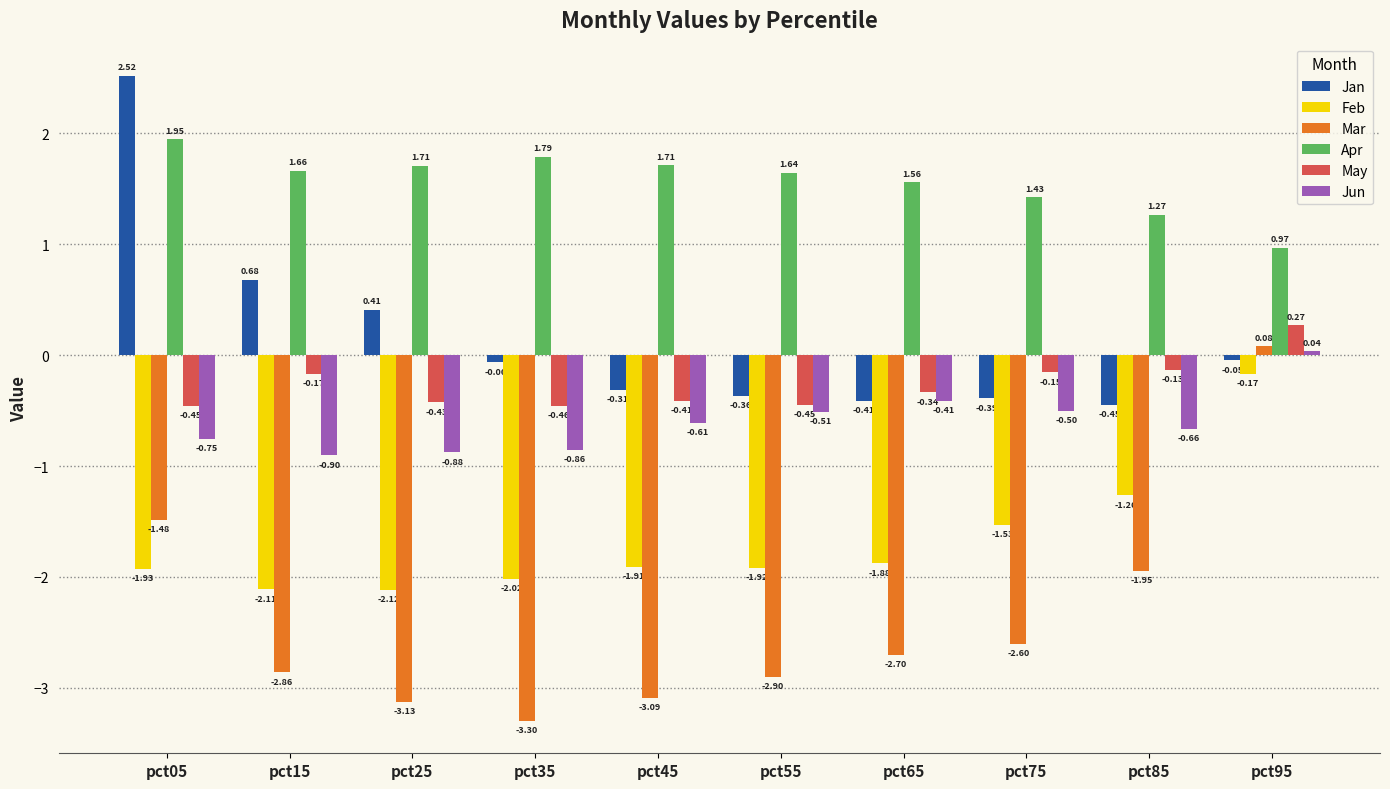

Where is Feb nearest to the value -1?

pct85